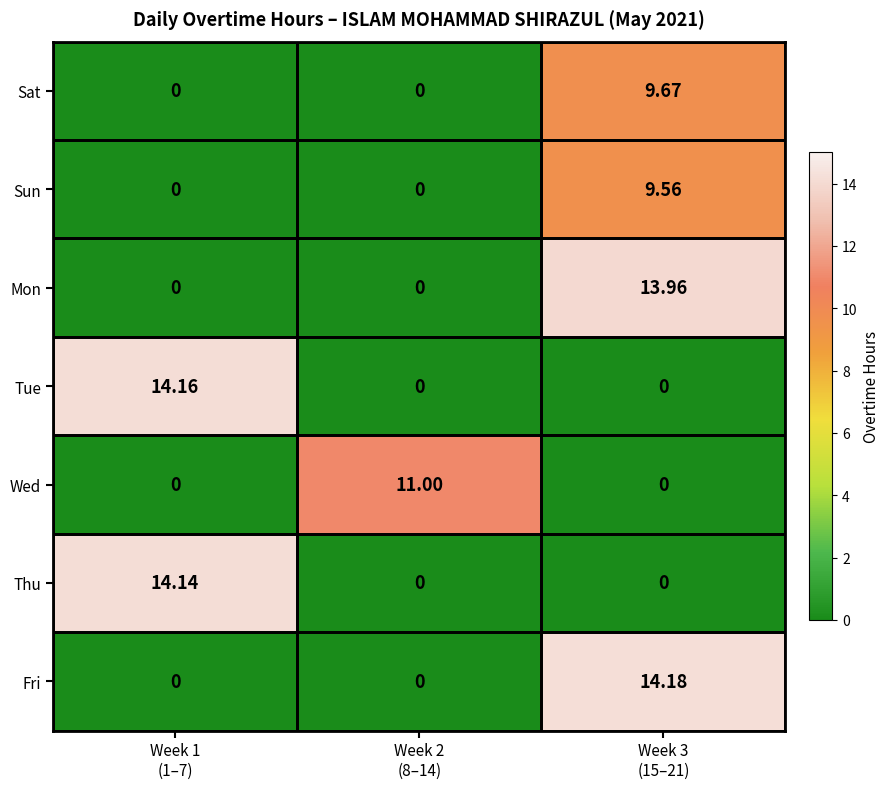

Which series has the widest spread of values?

Fri